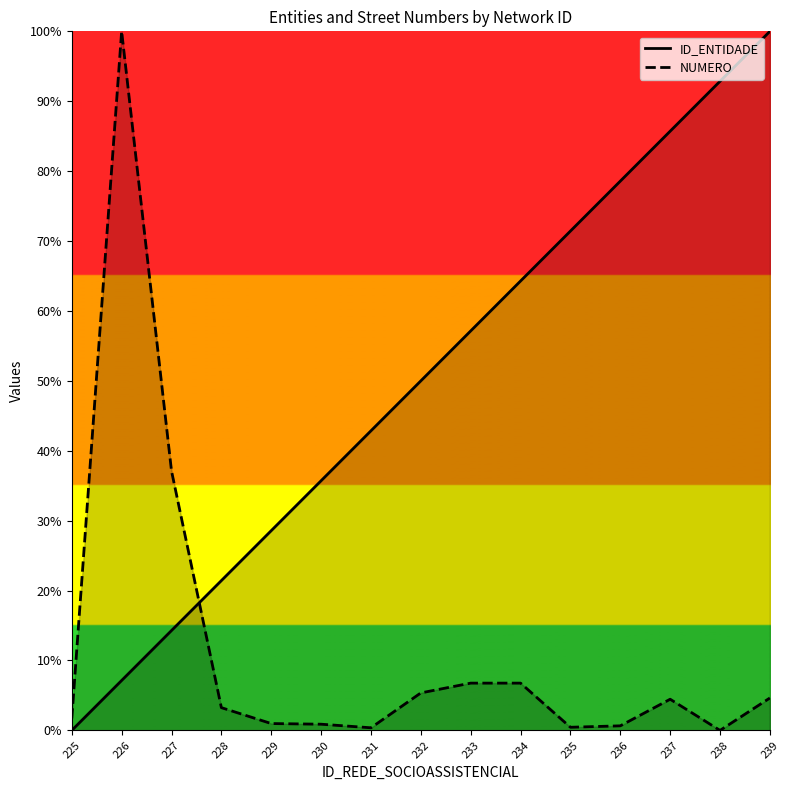

At which label does ID_ENTIDADE first exceed 50?

233